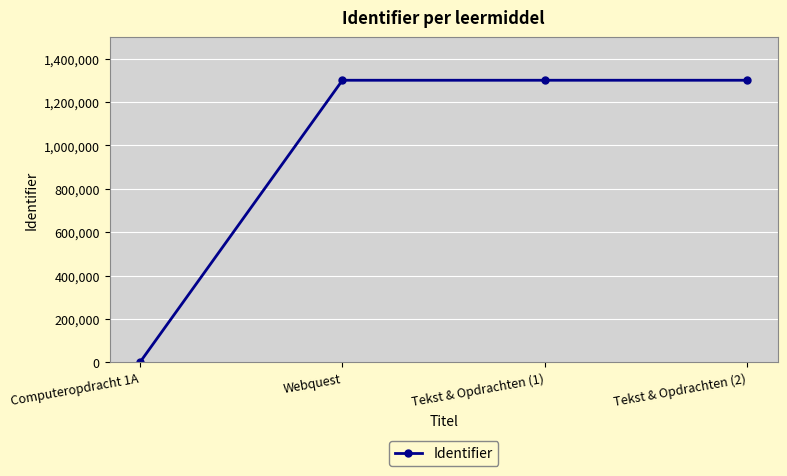

How many distinct data groups are displayed?

1